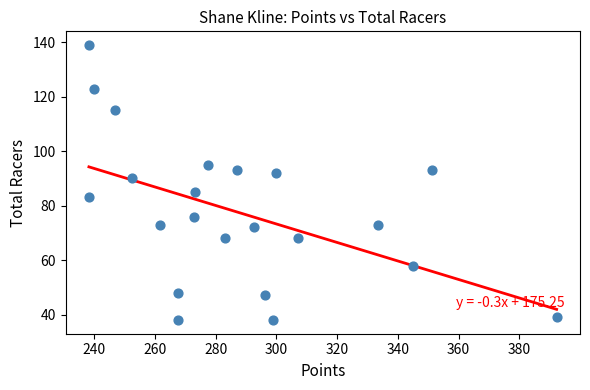

What is the range of Y values (max minus min)?

101